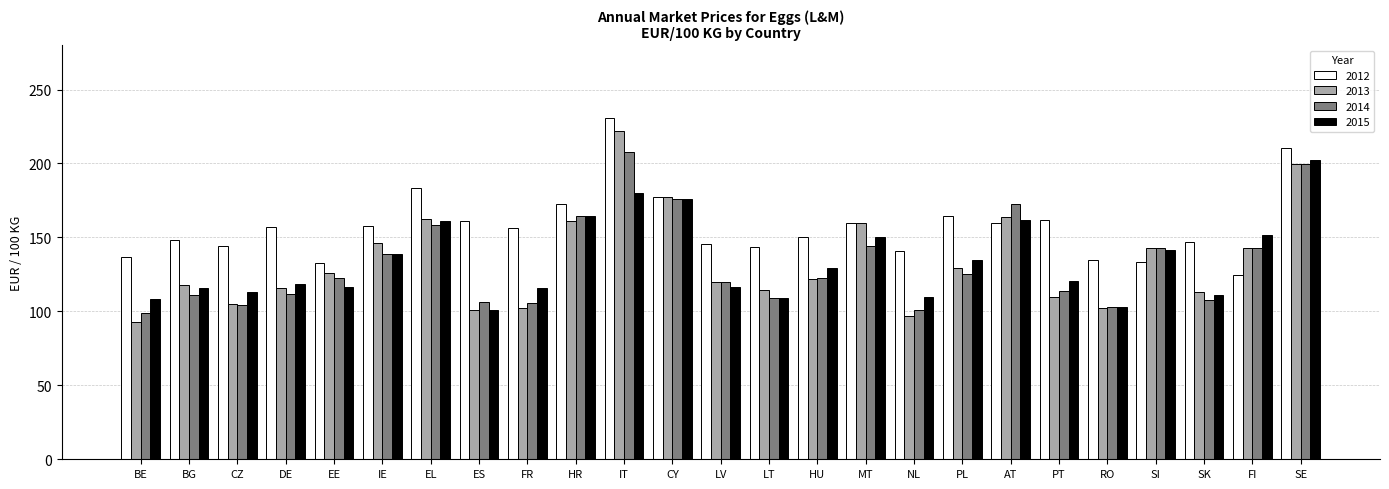

At which label does 2015 first exceed 120?

IE